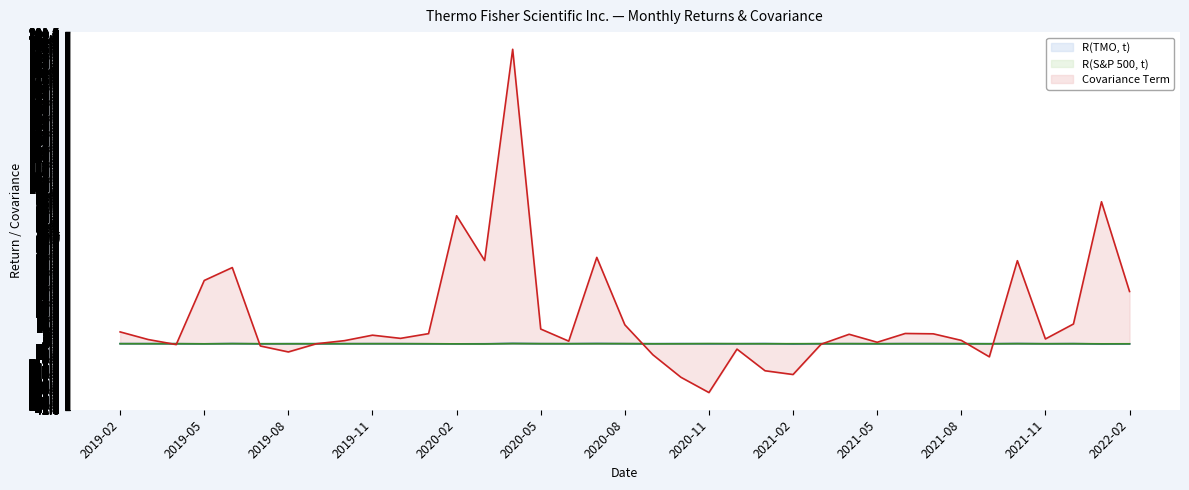

What is the label of the 14th point from the right?

2021-01